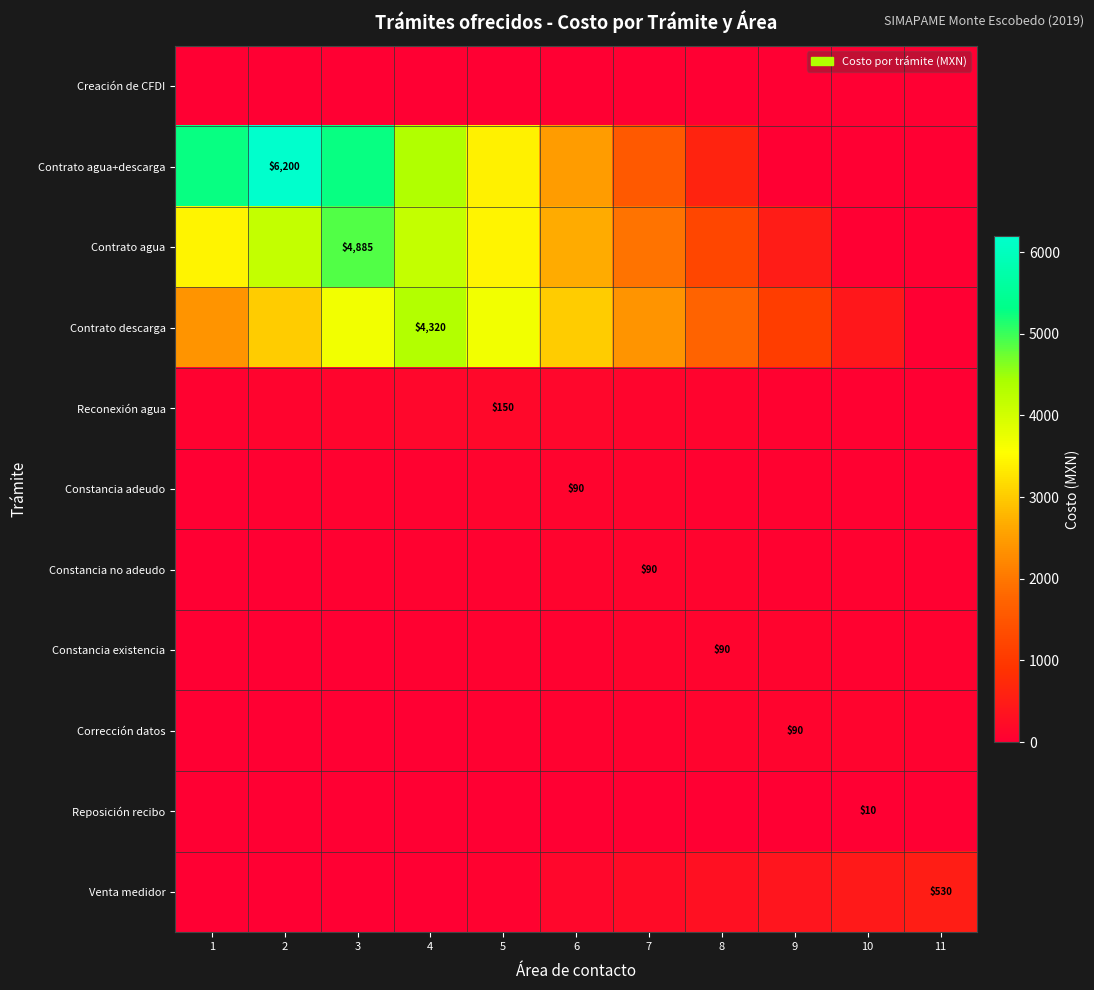

True or false: Constancia adeudo has a value of 6.0 at 11.

False